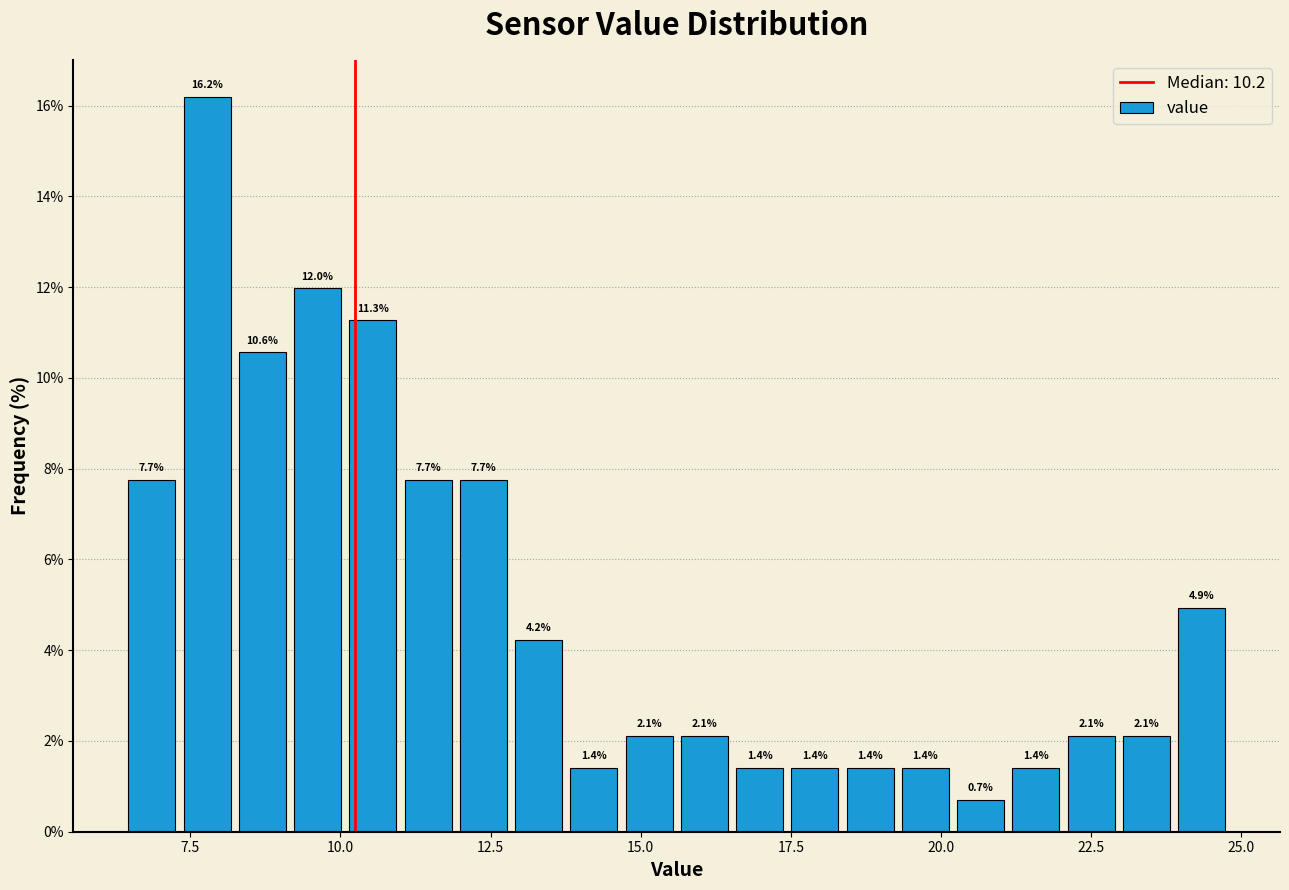

Around what value on the x-axis is the tallest bar? Give the approximate position of its centre, as read against the axis.

8.0